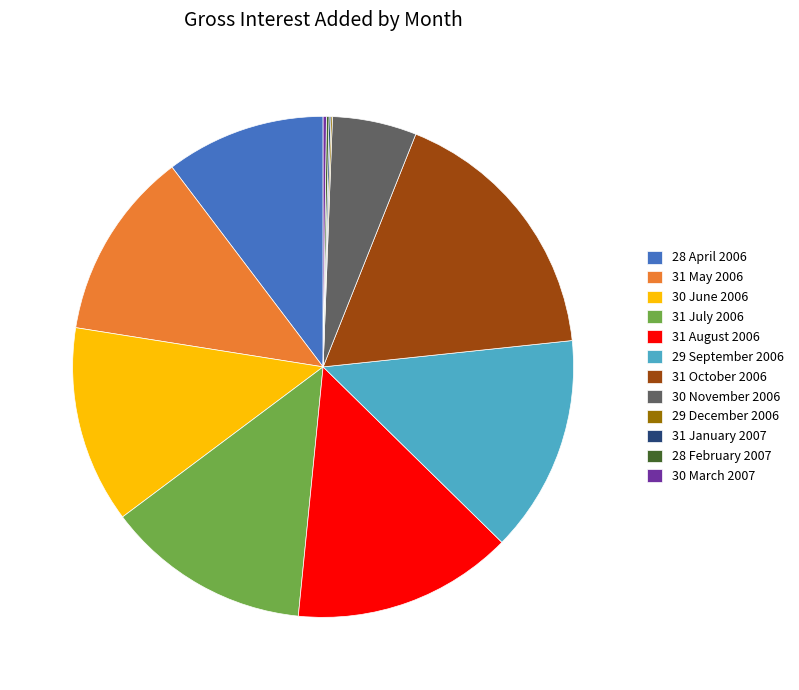

Which slice is the largest?

31 October 2006